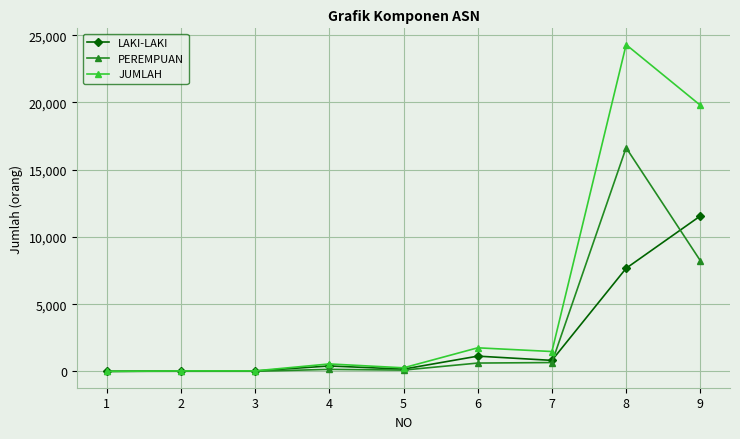

Which series has the largest range (max minus min)?

JUMLAH